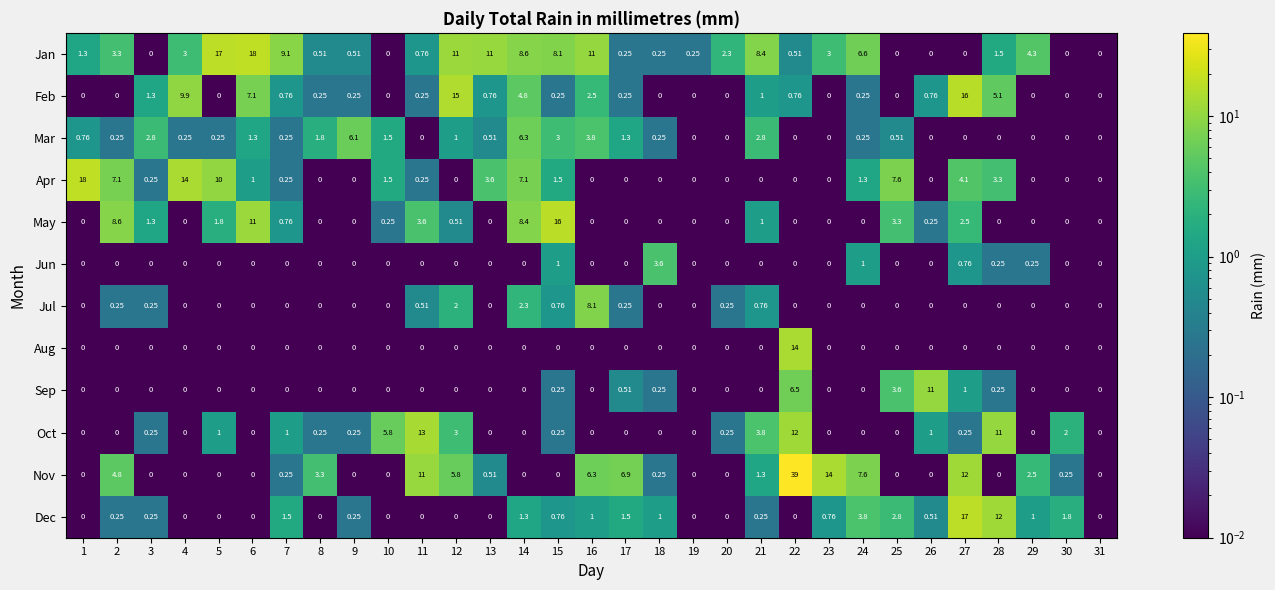

Which series has the largest total across all categories?

Jan